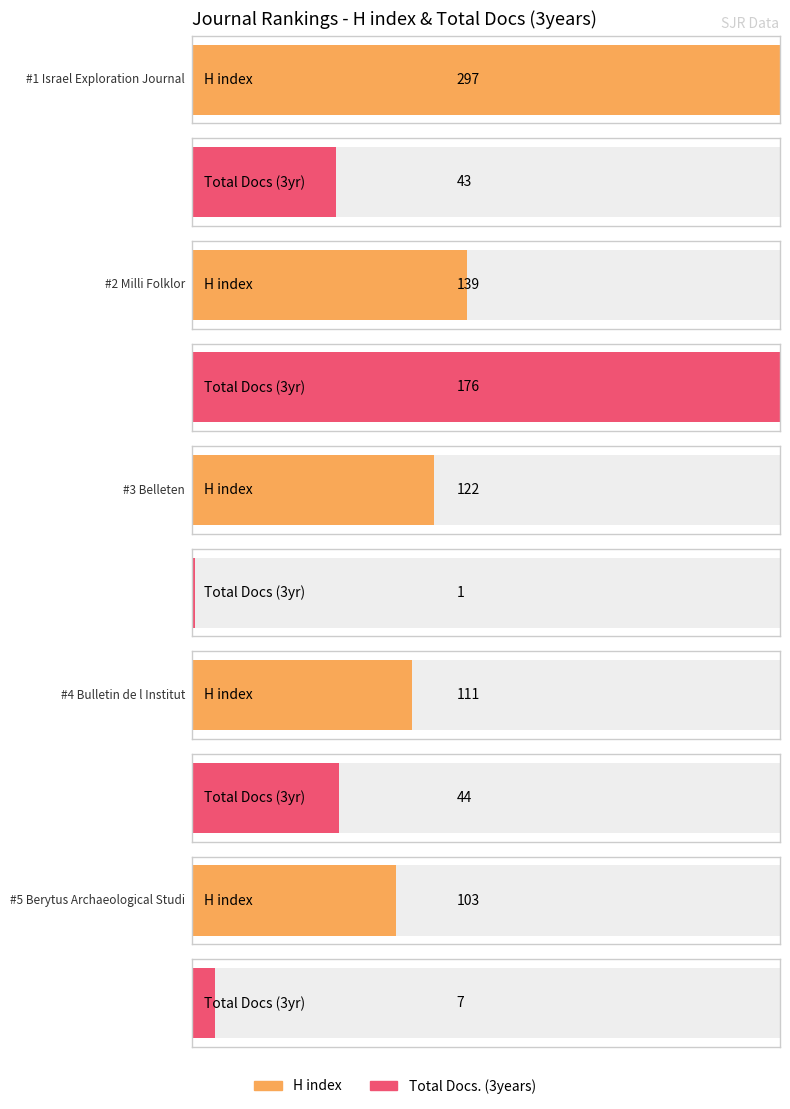

Reading left to right, extract all data points from this chart.

H index: 297	139	122	111	103
Total Docs. (3years): 43	176	1	44	7